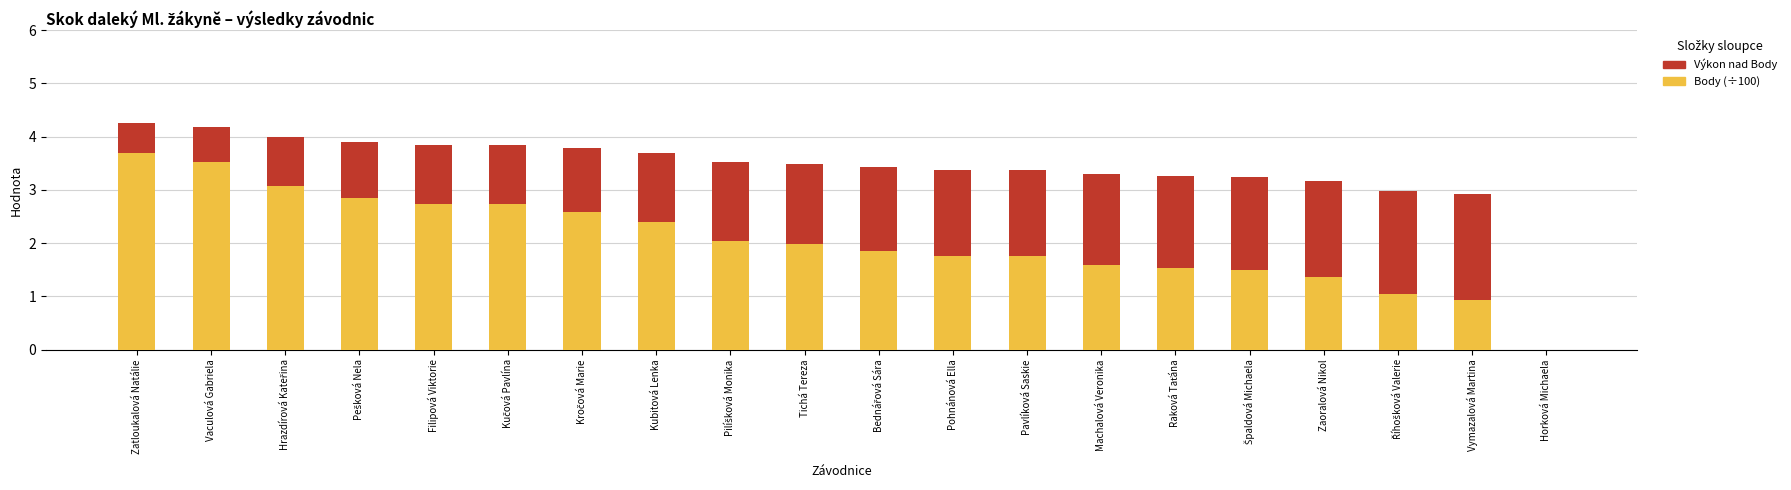

What is the total value across all series at Zaoralová Nikol?

3.2